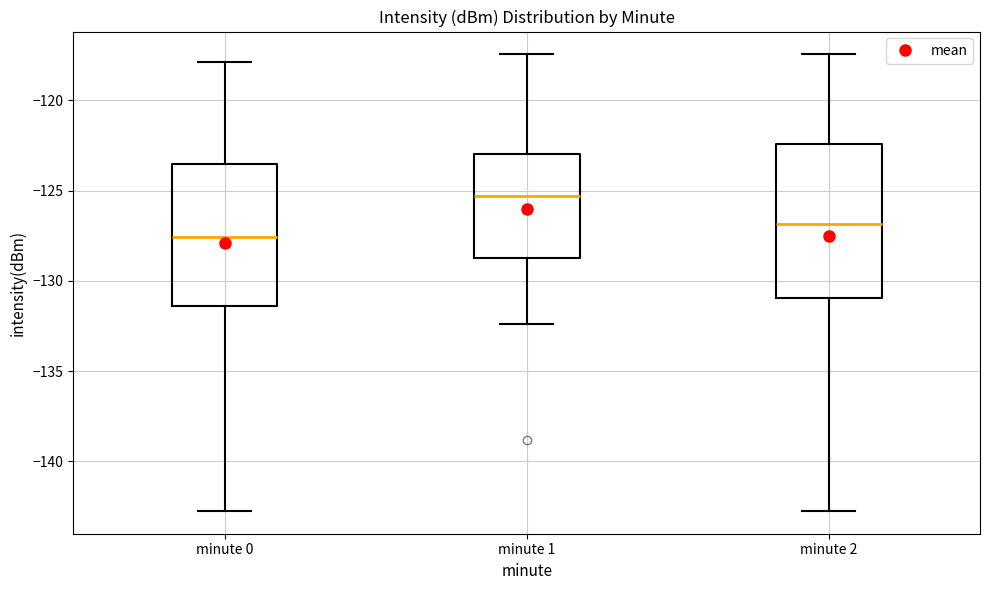

Comparing the boxes themselves (not the whiskers), which one is the tallest?

minute 2